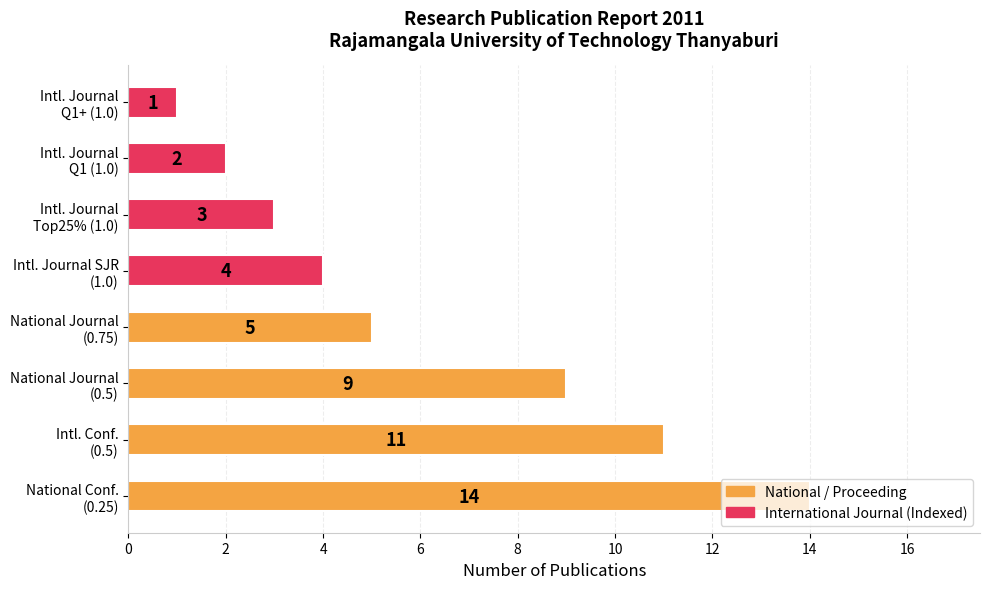

What is the minimum value shown in the chart?

1